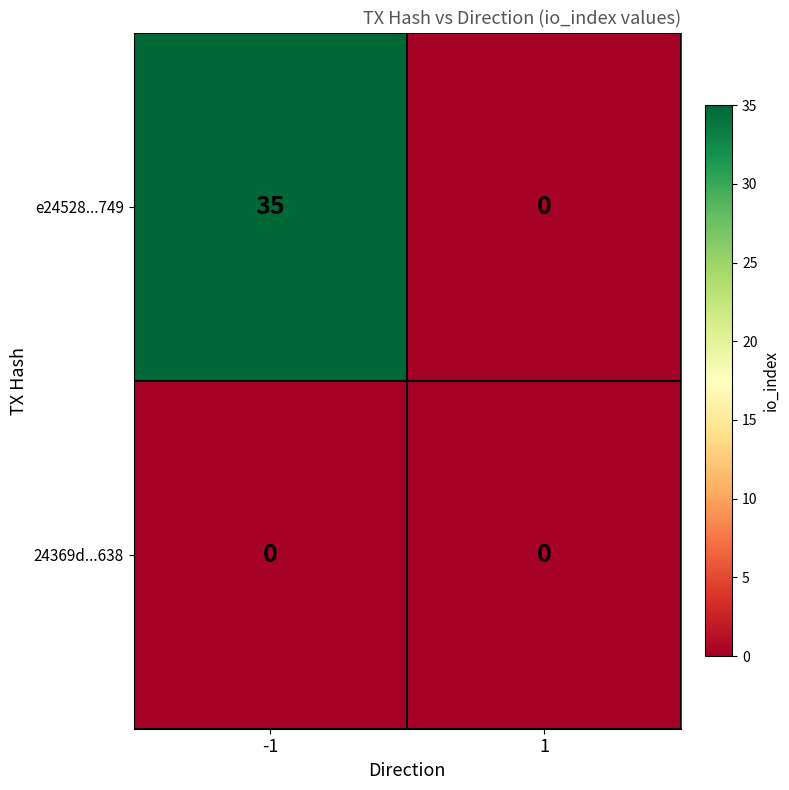

List the series in order of their overall mean, lowest first.

24369d...638, e24528...749